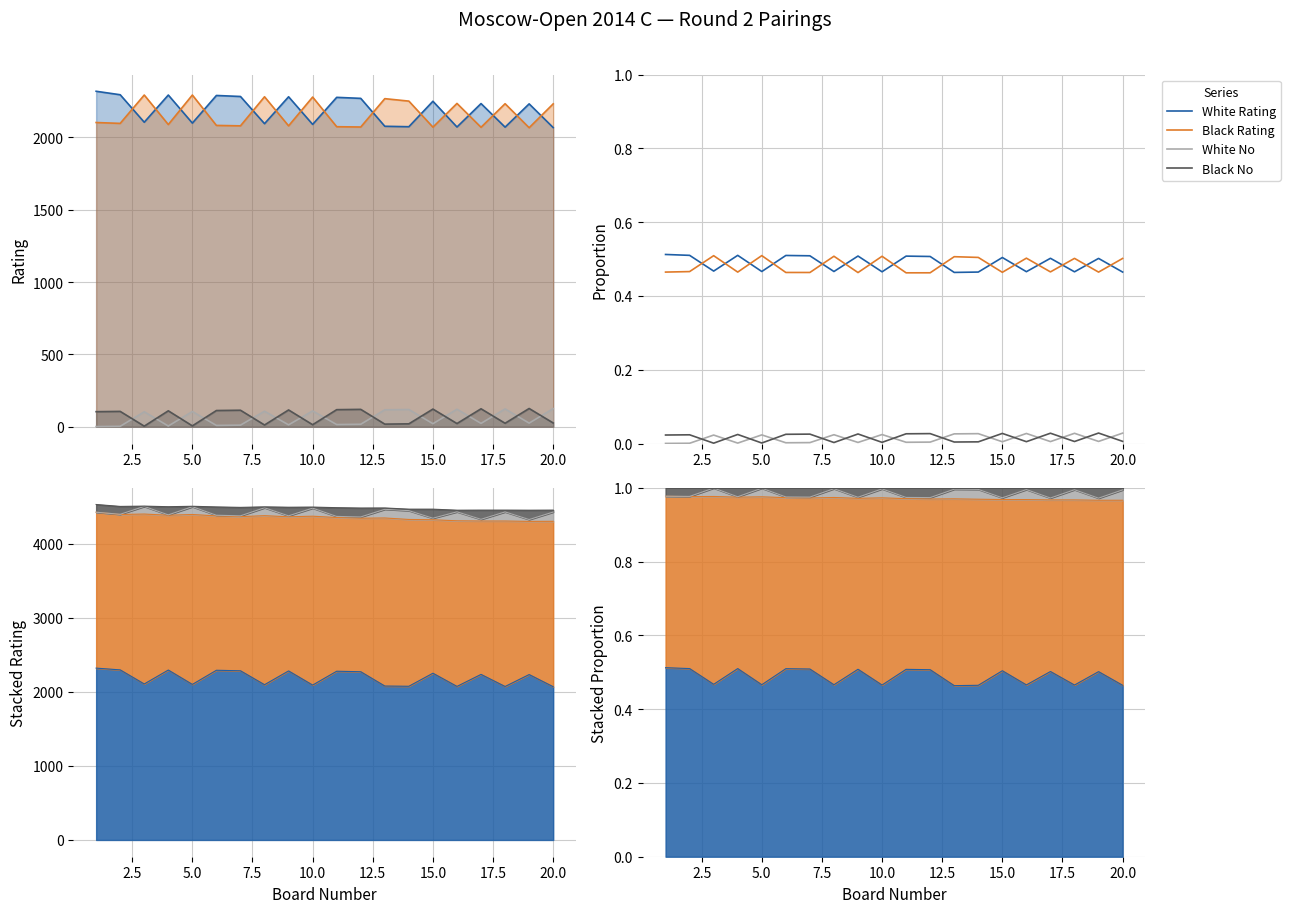

Is it true that White Rating equals 0.5 at 15.0?

True